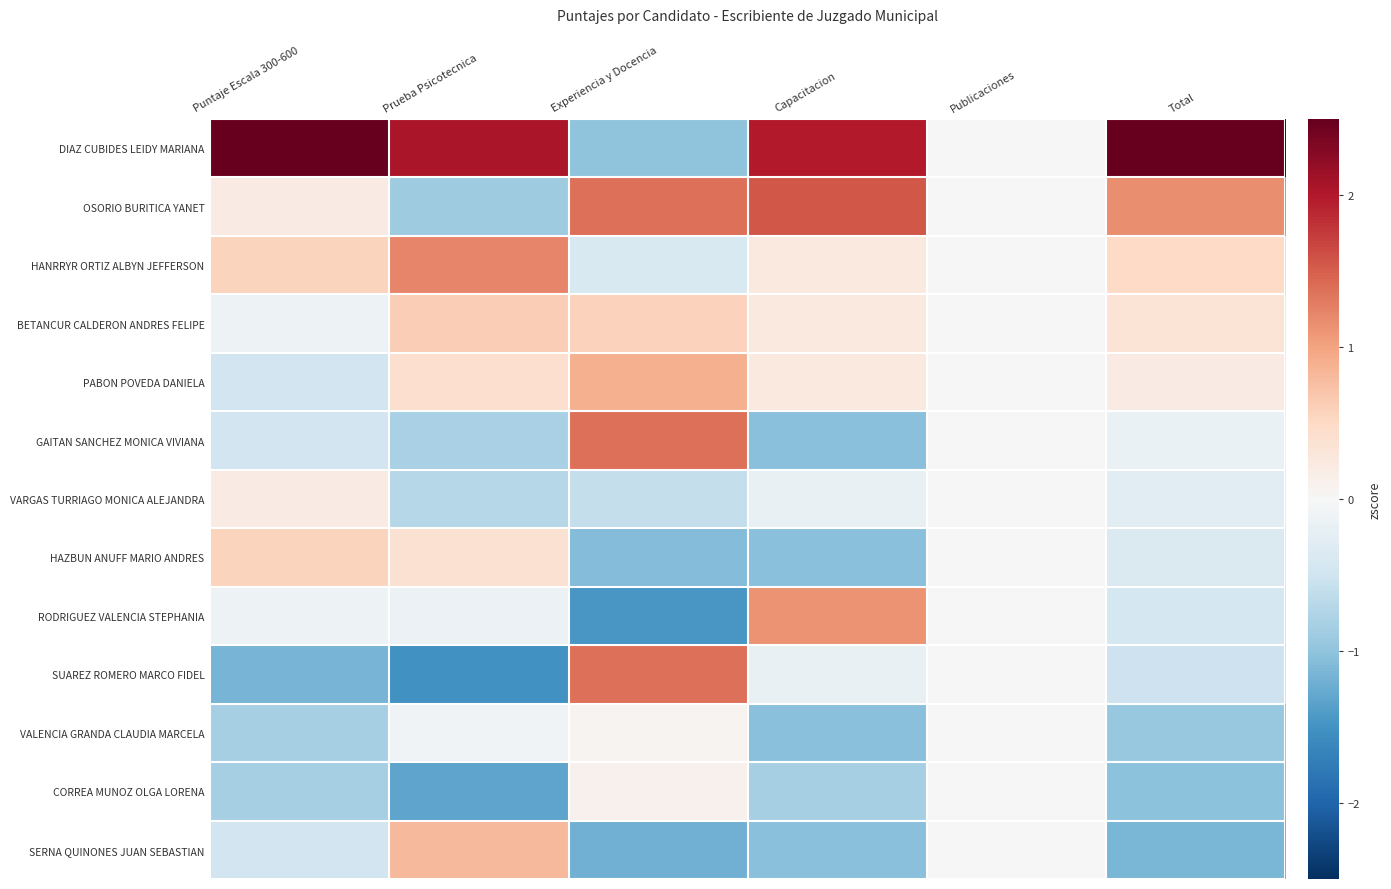

Reading left to right, transcribe all the data shown in this chart.

DIAZ CUBIDES LEIDY MARIANA: Puntaje Escala 300-600=3.0	Prueba Psicotecnica=2.0	Experiencia y Docencia=-1.0	Capacitacion=2.0	Publicaciones=0.0	Total=2.7
OSORIO BURITICA YANET: Puntaje Escala 300-600=0.2	Prueba Psicotecnica=-0.9	Experiencia y Docencia=1.4	Capacitacion=1.6	Publicaciones=0.0	Total=1.2
HANRRYR ORTIZ ALBYN JEFFERSON: Puntaje Escala 300-600=0.6	Prueba Psicotecnica=1.2	Experiencia y Docencia=-0.4	Capacitacion=0.3	Publicaciones=0.0	Total=0.5
BETANCUR CALDERON ANDRES FELIPE: Puntaje Escala 300-600=-0.1	Prueba Psicotecnica=0.6	Experiencia y Docencia=0.6	Capacitacion=0.3	Publicaciones=0.0	Total=0.3
PABON POVEDA DANIELA: Puntaje Escala 300-600=-0.5	Prueba Psicotecnica=0.4	Experiencia y Docencia=0.9	Capacitacion=0.3	Publicaciones=0.0	Total=0.2
GAITAN SANCHEZ MONICA VIVIANA: Puntaje Escala 300-600=-0.5	Prueba Psicotecnica=-0.8	Experiencia y Docencia=1.4	Capacitacion=-1.1	Publicaciones=0.0	Total=-0.2
VARGAS TURRIAGO MONICA ALEJANDRA: Puntaje Escala 300-600=0.2	Prueba Psicotecnica=-0.7	Experiencia y Docencia=-0.6	Capacitacion=-0.2	Publicaciones=0.0	Total=-0.3
HAZBUN ANUFF MARIO ANDRES: Puntaje Escala 300-600=0.6	Prueba Psicotecnica=0.4	Experiencia y Docencia=-1.1	Capacitacion=-1.1	Publicaciones=0.0	Total=-0.4
RODRIGUEZ VALENCIA STEPHANIA: Puntaje Escala 300-600=-0.1	Prueba Psicotecnica=-0.1	Experiencia y Docencia=-1.4	Capacitacion=1.1	Publicaciones=0.0	Total=-0.4
SUAREZ ROMERO MARCO FIDEL: Puntaje Escala 300-600=-1.2	Prueba Psicotecnica=-1.5	Experiencia y Docencia=1.4	Capacitacion=-0.2	Publicaciones=0.0	Total=-0.5
VALENCIA GRANDA CLAUDIA MARCELA: Puntaje Escala 300-600=-0.8	Prueba Psicotecnica=-0.1	Experiencia y Docencia=0.1	Capacitacion=-1.1	Publicaciones=0.0	Total=-0.9
CORREA MUNOZ OLGA LORENA: Puntaje Escala 300-600=-0.8	Prueba Psicotecnica=-1.3	Experiencia y Docencia=0.1	Capacitacion=-0.8	Publicaciones=0.0	Total=-1.0
SERNA QUINONES JUAN SEBASTIAN: Puntaje Escala 300-600=-0.5	Prueba Psicotecnica=0.8	Experiencia y Docencia=-1.2	Capacitacion=-1.1	Publicaciones=0.0	Total=-1.1